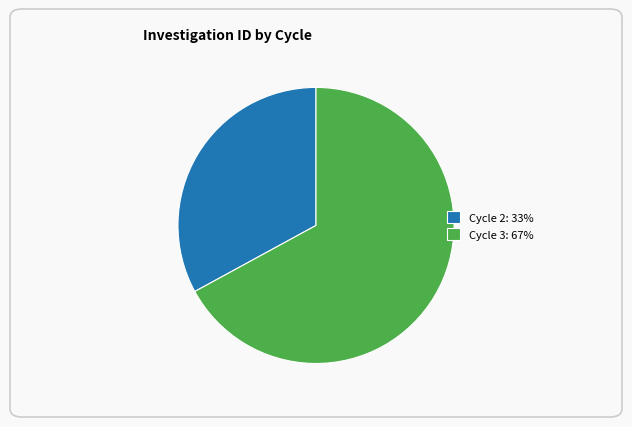

Do Cycle 3: 67% and Cycle 2: 33% together represent more than half of the pie?

Yes